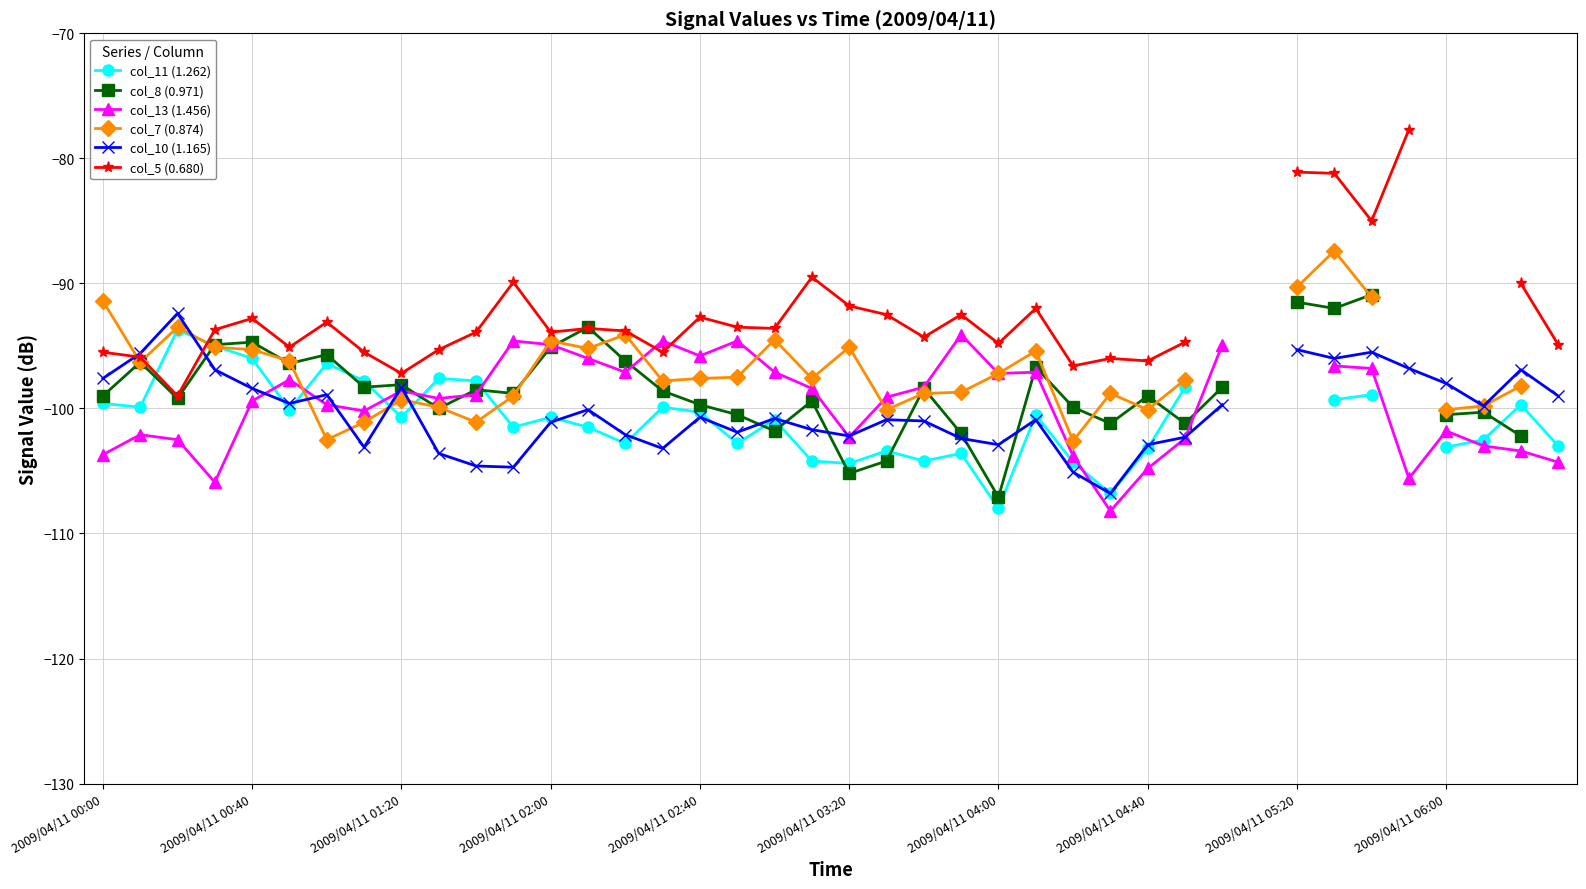

What is the sum of the col_7 (0.874) values at 2009/04/11 04:00 and 29?

-200.2